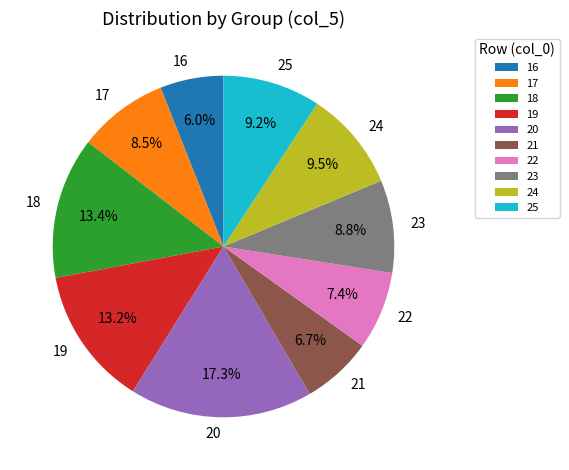

What is the smallest slice in the pie chart?

16